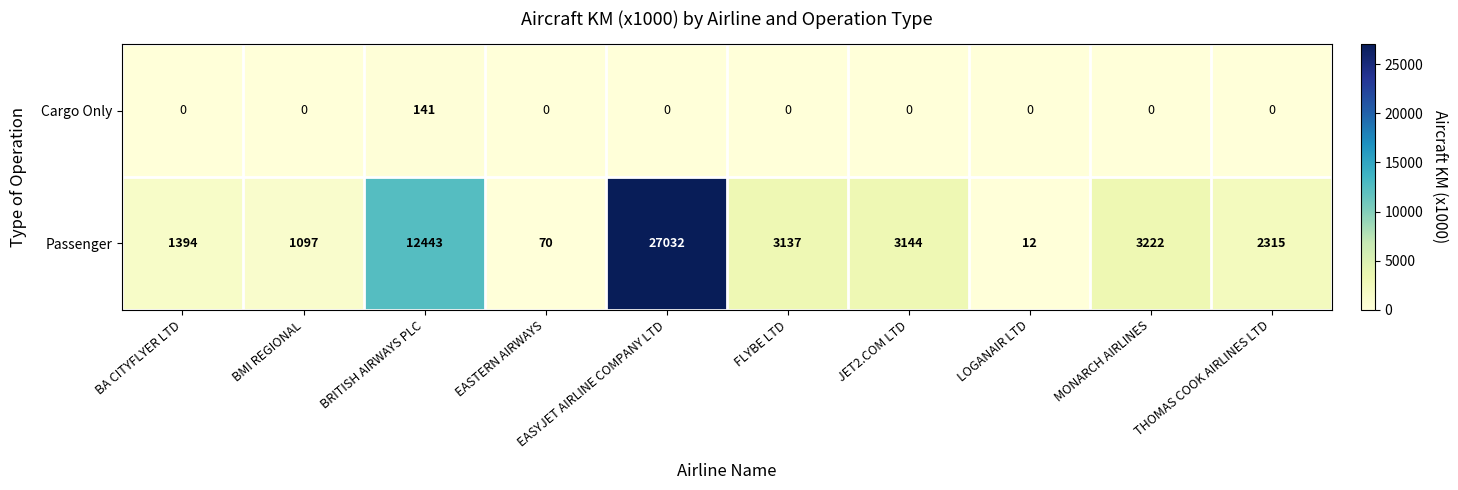

At which label does Passenger first exceed 3137?

BRITISH AIRWAYS PLC